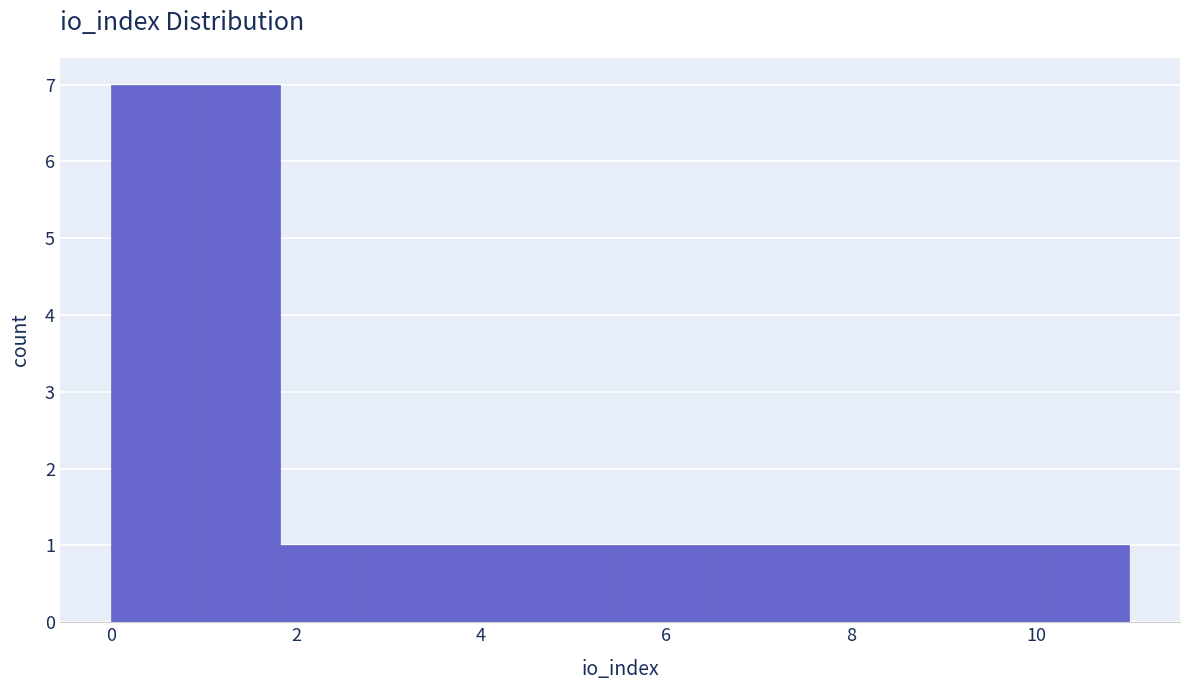

What is the height of the bar covering 1.0 to 1.8 on the x-axis? Neither the bar edges nor the heights are printed on the chart, so give them approximately, as read against the axes.

7